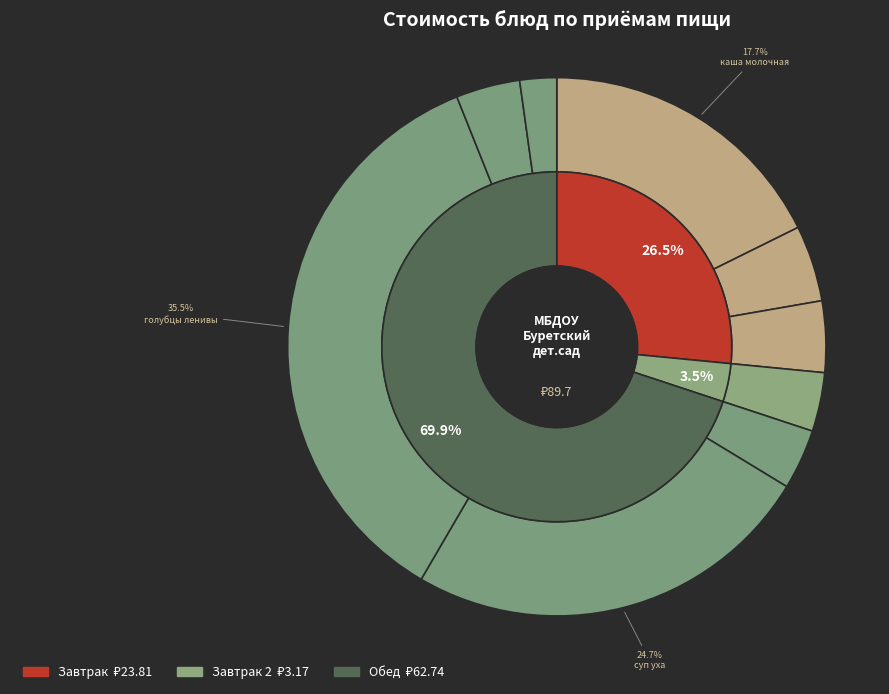

Does any single category account for the majority?

No